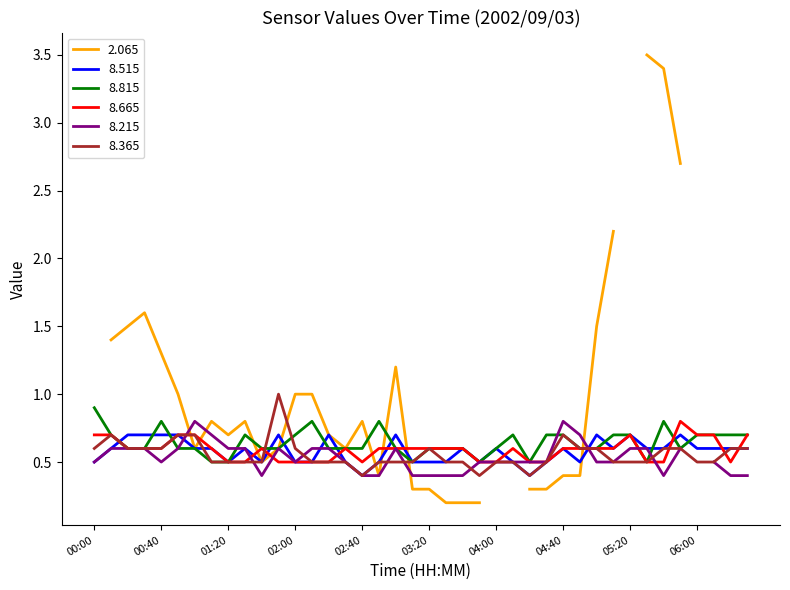

How many intersections are there between 8.515 and 8.665?

11